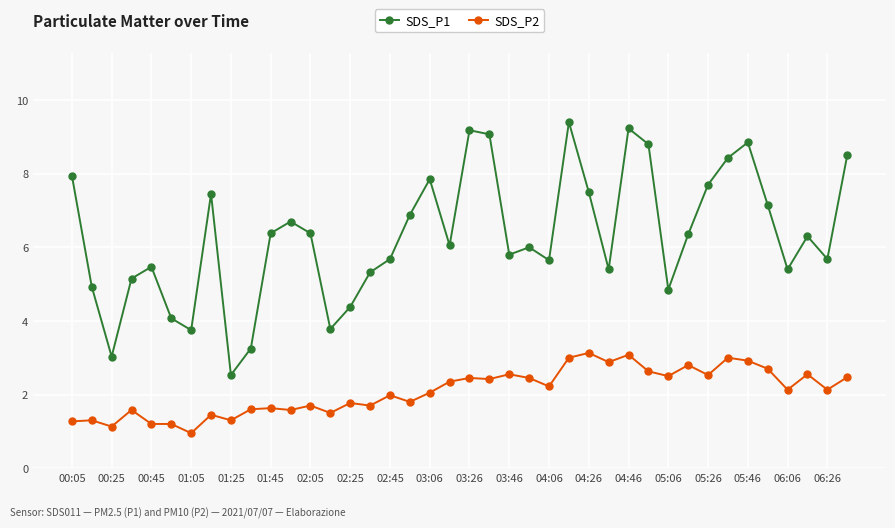

What are all the series names shown in the legend?

SDS_P1, SDS_P2